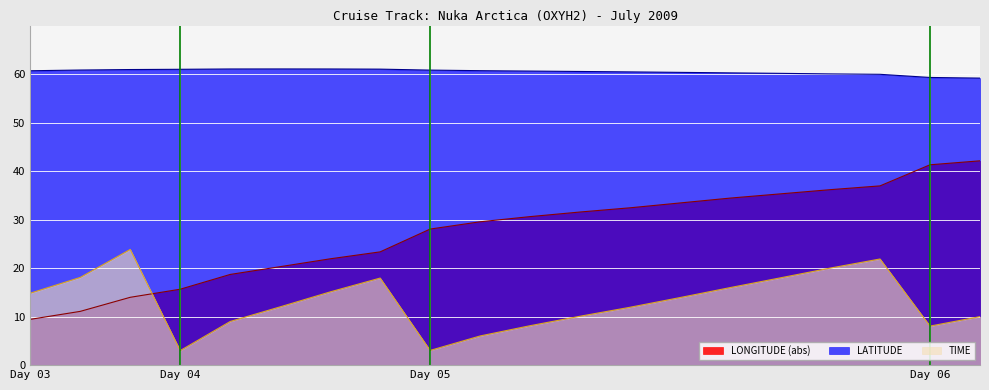

What is the greatest value displayed?

61.1